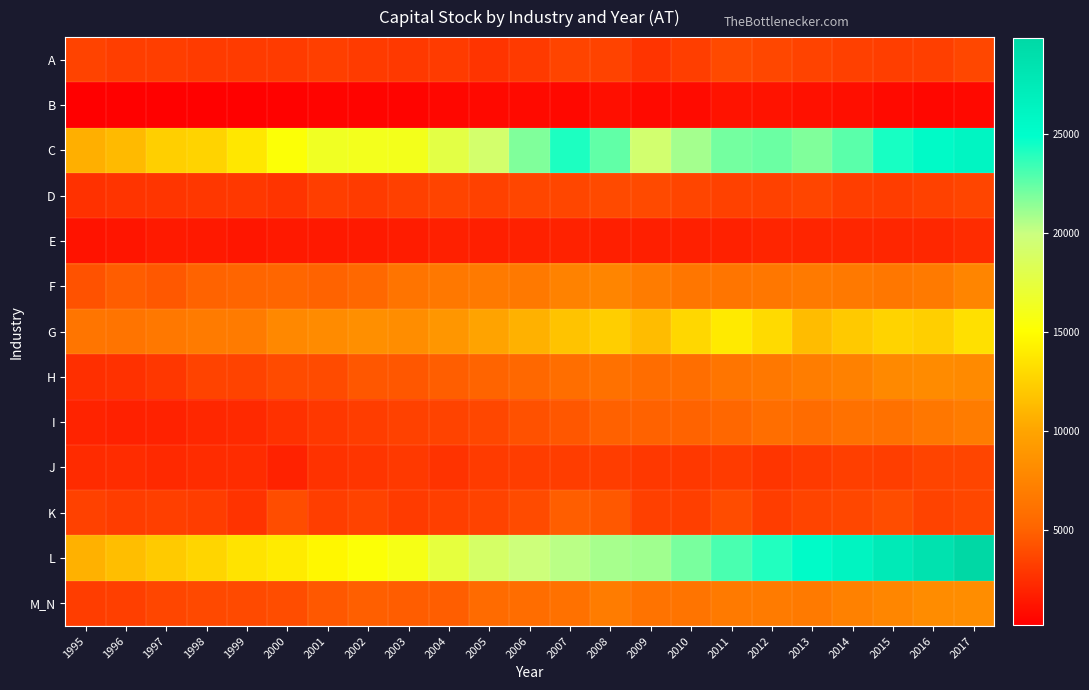

Reading right to left, list all the values displayed in this chart.

A: 2017=3733.9	2016=3275.7	2015=3216.2	2014=3344.9	2013=3450.7	2012=3711.3	2011=3794.7	2010=3234.3	2009=2806.0	2008=3457.7	2007=3528.6	2006=3048.0	2005=2760.5	2004=3147.5	2003=3032.0	2002=3127.6	2001=3285.1	2000=3113.6	1999=3112.4	1998=3139.2	1997=3215.6	1996=3249.2	1995=3448.6
B: 2017=692.4	2016=607.1	2015=759.5	2014=1007.9	2013=1106.8	2012=1148.7	2011=1142.9	2010=825.3	2009=730.3	2008=998.4	2007=644.1	2006=739.3	2005=675.1	2004=565.4	2003=468.0	2002=457.0	2001=435.8	2000=361.6	1999=310.2	1998=282.4	1997=298.9	1996=282.3	1995=203.0
C: 2017=26193.2	2016=25395.6	2015=24311.9	2014=22723.1	2013=21765.7	2012=22266.0	2011=22081.0	2010=20933.0	2009=19362.8	2008=22543.2	2007=24188.6	2006=21760.2	2005=19236.5	2004=17731.2	2003=16082.1	2002=16182.8	2001=16411.5	2000=15259.9	1999=13725.2	1998=12650.4	1997=12390.9	1996=11218.9	1995=10630.6
D: 2017=3617.5	2016=3396.2	2015=3157.8	2014=3217.3	2013=3601.9	2012=3407.2	2011=3409.9	2010=3619.2	2009=3838.1	2008=3838.7	2007=3642.6	2006=3622.0	2005=3439.6	2004=3537.2	2003=3372.4	2002=3127.2	2001=3225.5	2000=2766.3	1999=2963.7	1998=2890.1	1997=2862.2	1996=2762.5	1995=2600.2
E: 2017=2397.6	2016=2154.6	2015=2062.9	2014=2084.3	2013=1998.8	2012=2002.3	2011=1867.5	2010=1820.4	2009=1750.0	2008=1740.4	2007=1937.5	2006=1867.7	2005=1753.5	2004=1809.3	2003=1625.8	2002=1511.8	2001=1437.3	2000=1435.0	1999=1324.8	1998=1444.7	1997=1483.6	1996=1270.0	1995=1153.4
F: 2017=7594.7	2016=6739.8	2015=6527.7	2014=6657.2	2013=6745.6	2012=6482.8	2011=6373.8	2010=6437.8	2009=6867.6	2008=7581.6	2007=7331.7	2006=6636.2	2005=6803.4	2004=6612.8	2003=6252.2	2002=5387.9	2001=5059.3	2000=5189.6	1999=5141.6	1998=5025.4	1997=4500.8	1996=4748.4	1995=4207.1
G: 2017=13338.2	2016=12382.5	2015=12627.3	2014=12054.1	2013=11346.2	2012=13024.6	2011=13895.1	2010=12858.8	2009=11345.7	2008=12314.9	2007=11747.0	2006=10765.7	2005=9920.5	2004=8918.9	2003=8200.4	2002=8326.8	2001=8061.7	2000=7791.2	1999=6825.3	1998=6836.5	1997=6601.1	1996=6312.9	1995=6362.6
H: 2017=7997.3	2016=8047.8	2015=7855.4	2014=7306.8	2013=6947.8	2012=6577.9	2011=6362.2	2010=5790.0	2009=5745.9	2008=6037.7	2007=5868.2	2006=5314.2	2005=5080.3	2004=4778.6	2003=4477.6	2002=4441.8	2001=3899.0	2000=3870.4	1999=3473.9	1998=3446.7	1997=2917.2	1996=2603.5	1995=2546.3
I: 2017=6899.0	2016=6503.3	2015=6086.9	2014=6082.1	2013=5664.7	2012=5835.7	2011=5285.1	2010=5038.6	2009=4977.6	2008=4894.1	2007=4472.1	2006=4185.3	2005=3725.5	2004=3495.9	2003=3420.8	2002=3182.1	2001=2952.6	2000=2627.9	1999=2284.3	1998=2152.7	1997=1910.6	1996=1832.9	1995=1953.6
J: 2017=3577.3	2016=3559.0	2015=3265.9	2014=3304.5	2013=3079.3	2012=2827.4	2011=3152.6	2010=2960.8	2009=2956.9	2008=3161.7	2007=3193.9	2006=3196.0	2005=3099.7	2004=2725.4	2003=3026.6	2002=2831.1	2001=2679.3	2000=1925.2	1999=2389.3	1998=2359.1	1997=2229.8	1996=2350.1	1995=2342.0
K: 2017=3719.1	2016=3467.4	2015=3994.0	2014=3678.4	2013=3559.6	2012=3201.1	2011=3954.1	2010=3316.8	2009=3375.5	2008=4506.9	2007=4803.3	2006=3873.7	2005=3491.4	2004=3283.3	2003=3150.5	2002=3451.8	2001=3230.2	2000=4020.4	1999=2714.4	1998=3182.1	1997=3296.8	1996=3157.1	1995=3422.7
L: 2017=29851.5	2016=28537.6	2015=27477.7	2014=26308.7	2013=25349.2	2012=24073.8	2011=23082.2	2010=21938.2	2009=21011.3	2008=20841.6	2007=20376.3	2006=19832.8	2005=18976.5	2004=17432.2	2003=15866.3	2002=15268.7	2001=14574.6	2000=13959.7	1999=13494.6	1998=12761.4	1997=12083.7	1996=11461.5	1995=10748.5
M_N: 2017=8243.2	2016=8089.2	2015=7655.3	2014=7268.4	2013=6785.2	2012=6822.7	2011=6774.2	2010=6299.5	2009=6178.1	2008=6897.6	2007=6004.4	2006=5754.9	2005=5574.1	2004=4803.4	2003=4743.1	2002=4857.6	2001=4502.5	2000=4013.2	1999=3850.5	1998=3769.9	1997=3650.3	1996=3312.8	1995=3206.6